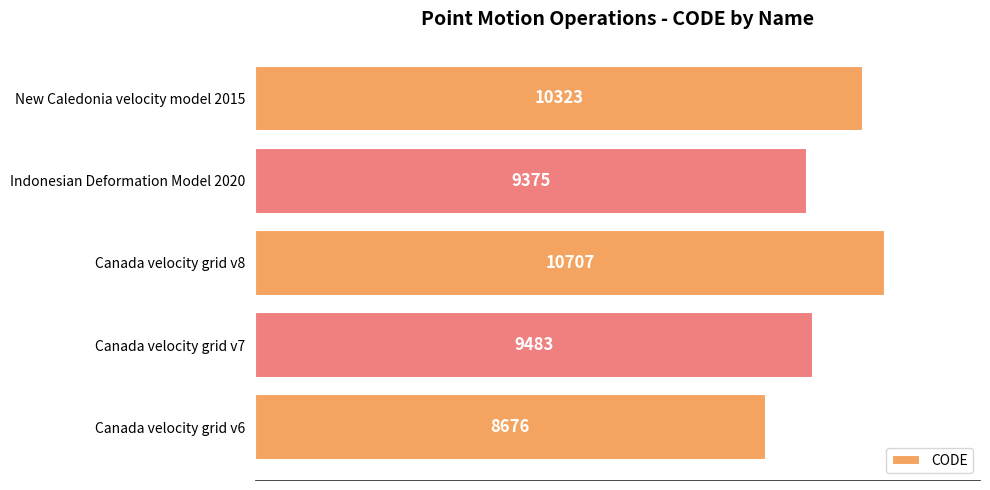

What is the smallest value displayed?

8676